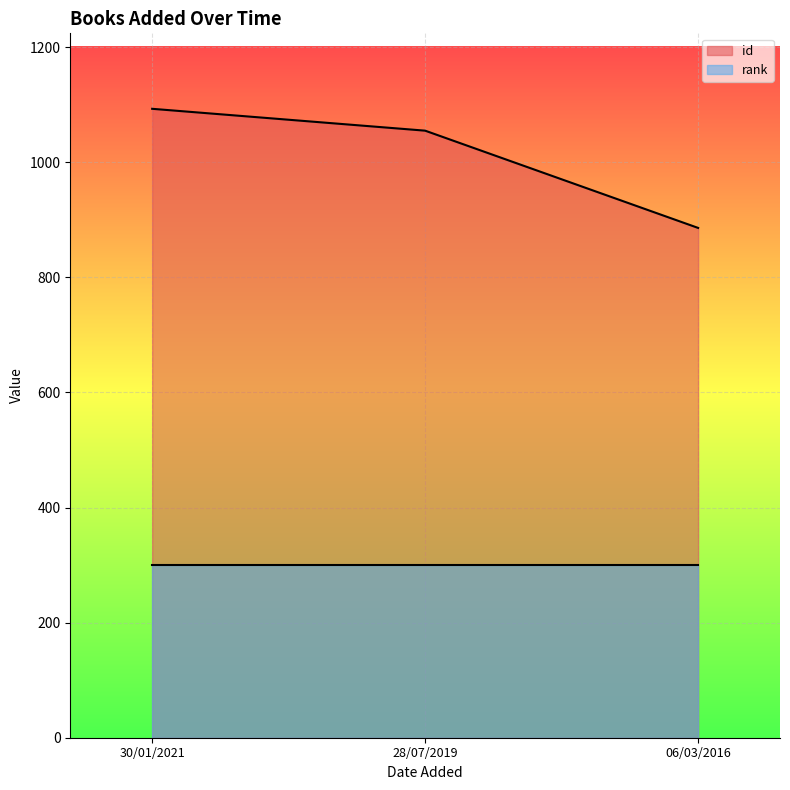

What is the greatest value displayed?

1093